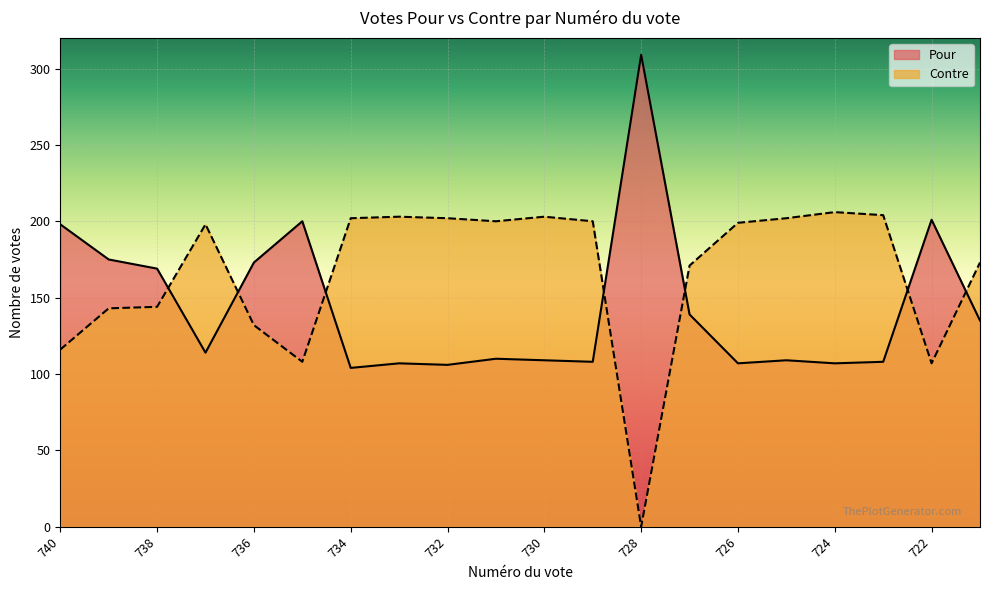

How many interior local peaks does the Pour series have?

6